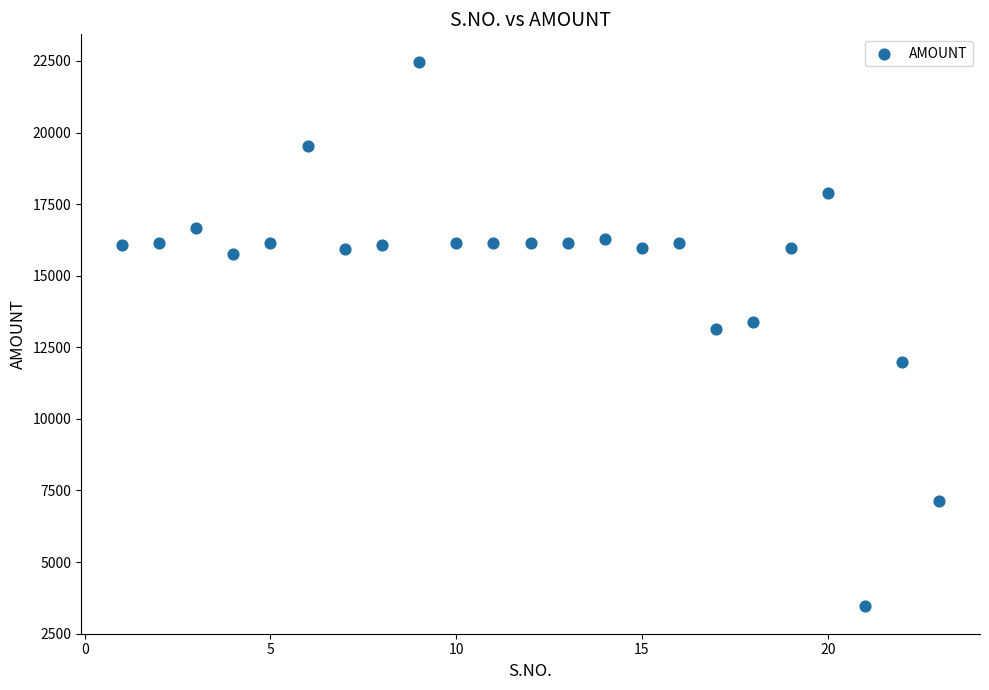

What is the range of Y values (max minus min)?

19028